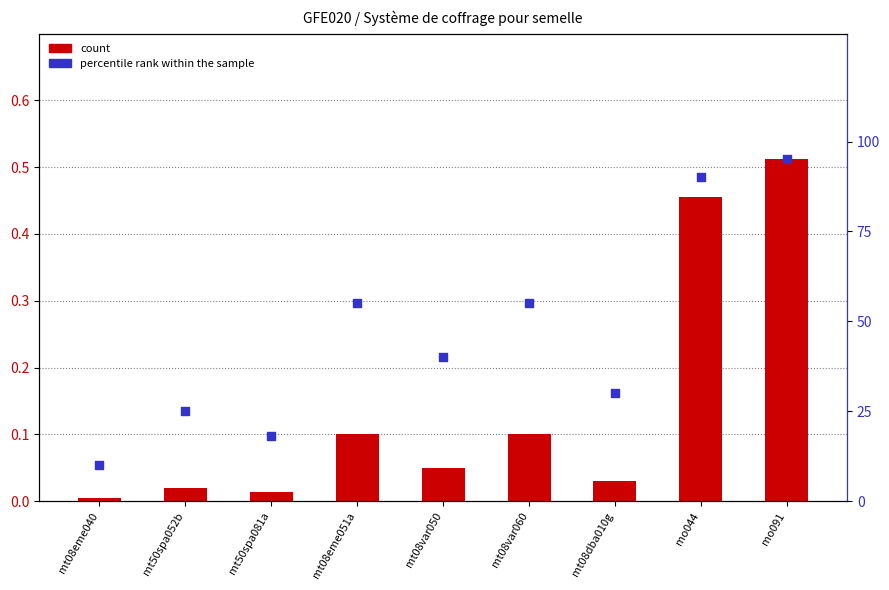

Is the value of percentile rank within the sample at mt08var060 greater than the value of count at mt08eme051a?

Yes